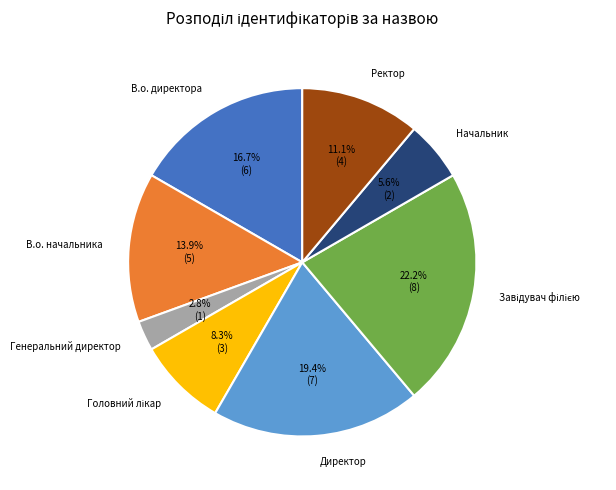

Is it true that Генеральний директор is 3% of the pie?

True